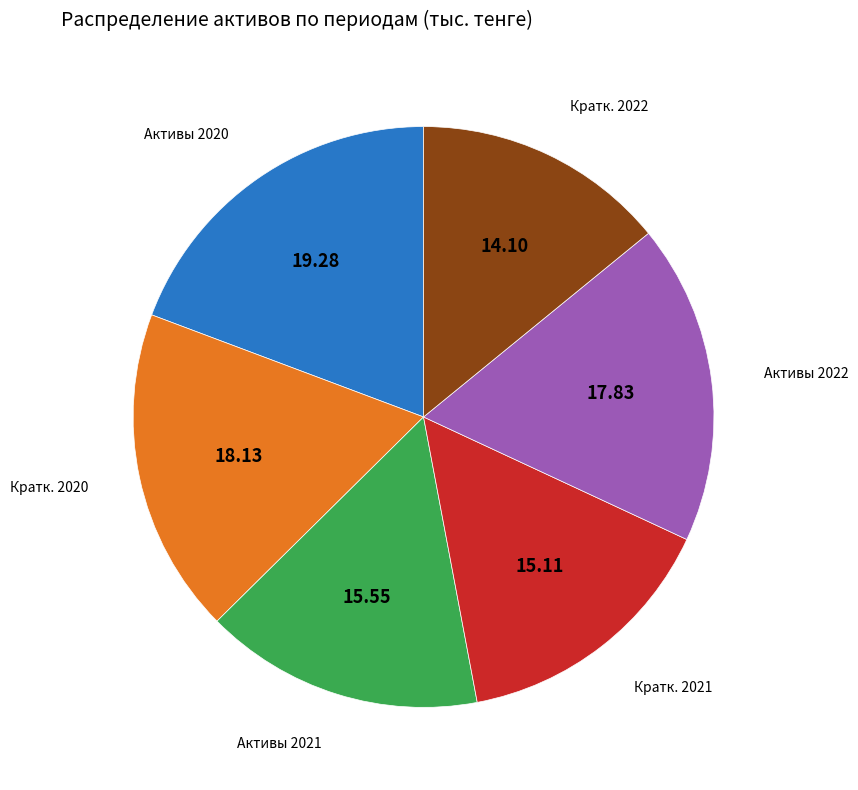

Does any single category account for the majority?

No